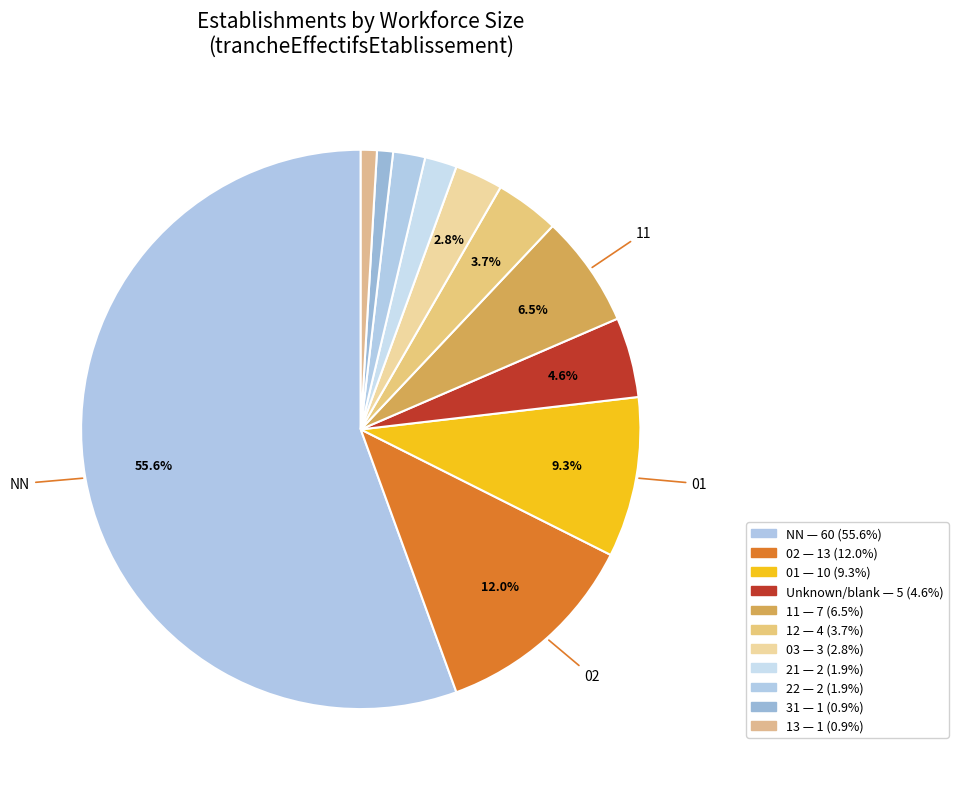

Count the number of slices in the pie.

11